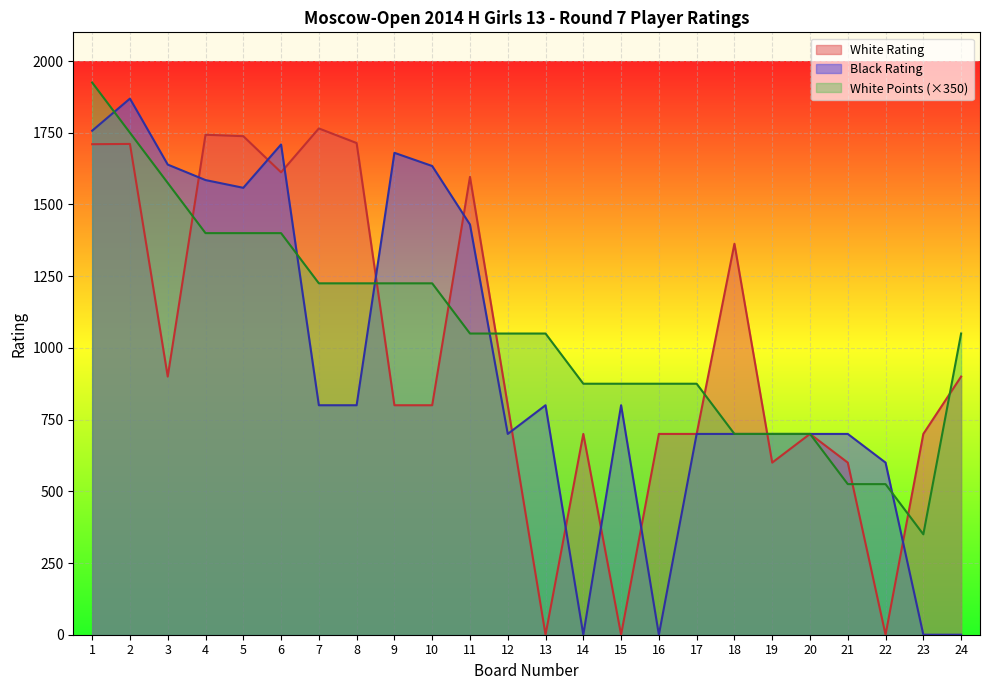

What is the sum of the Black Rating values at 4 and 19?

2285